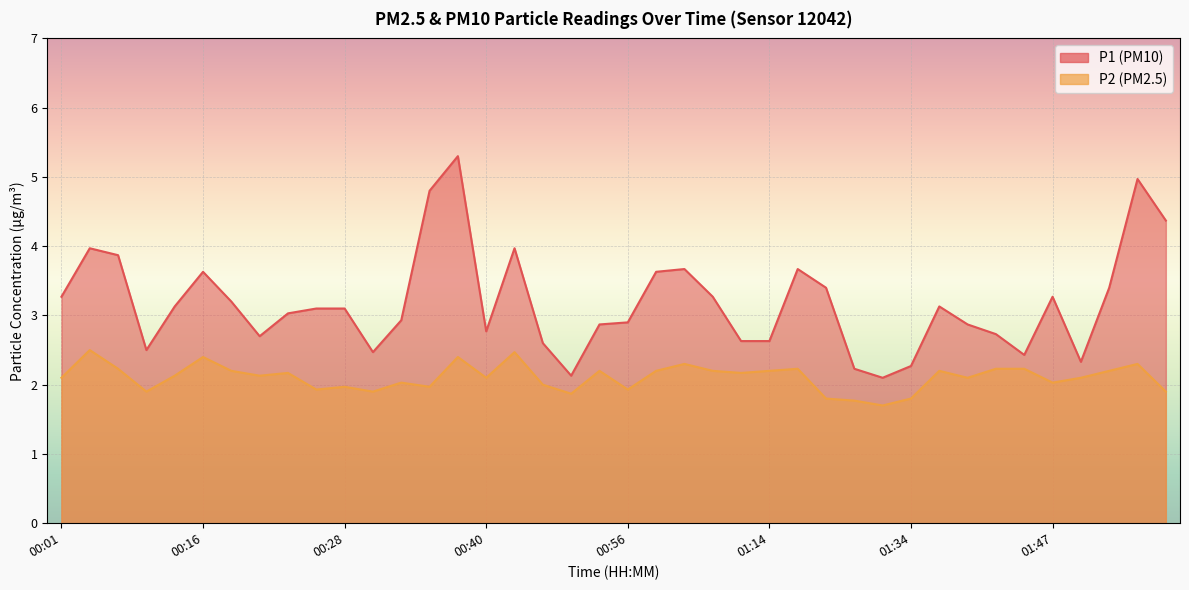

What position from the left is 00:06?

3